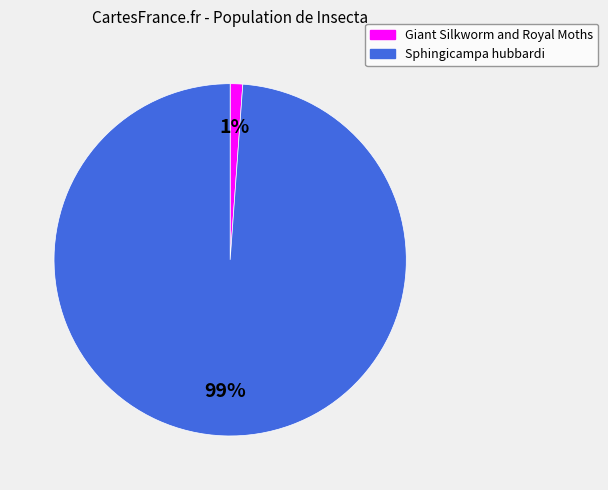

Is it true that Sphingicampa hubbardi is 90% of the pie?

False